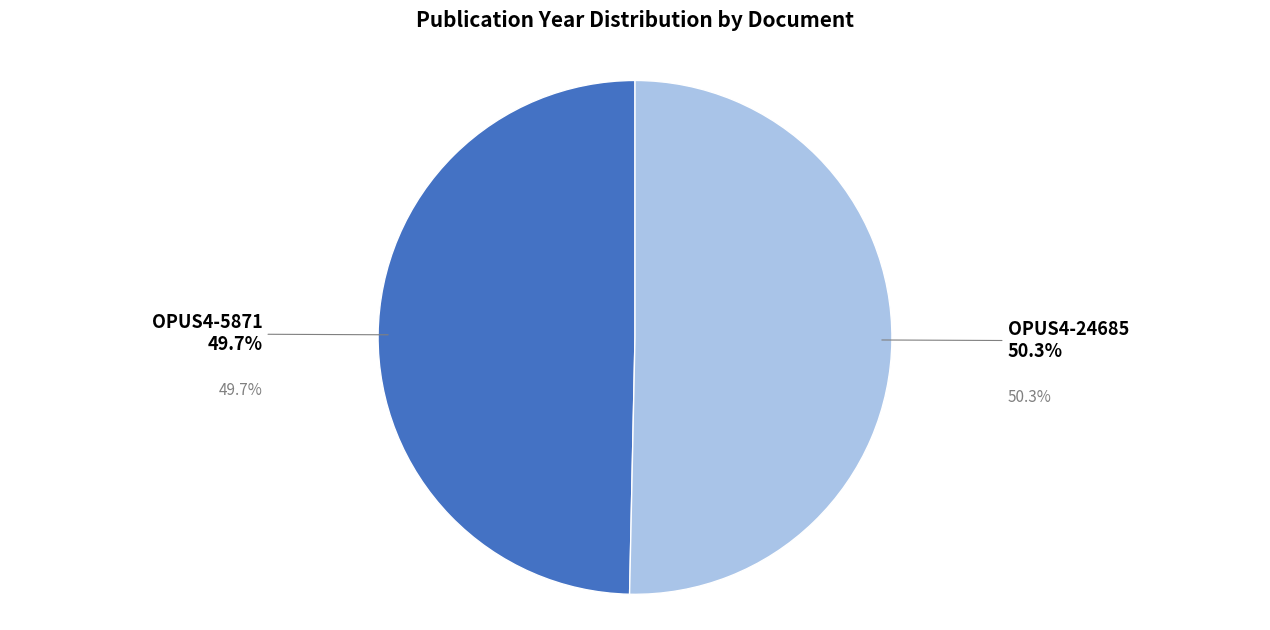

Is there any slice that represents more than half of the pie?

Yes